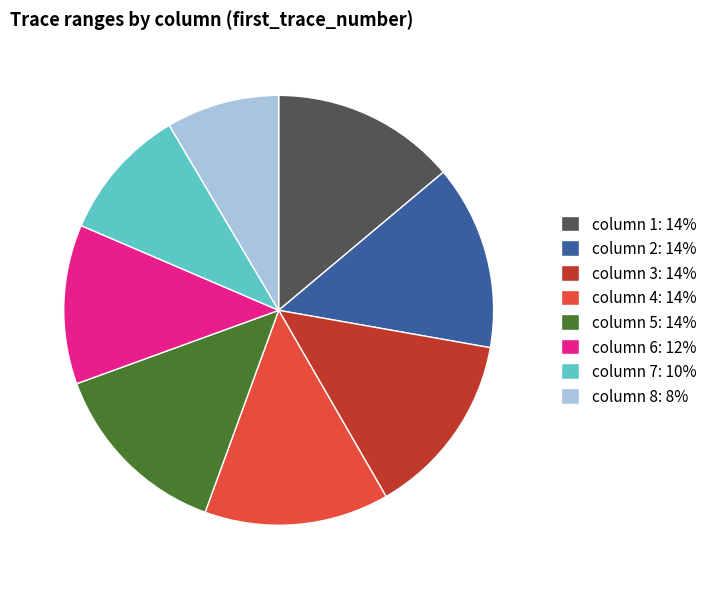

Does any single category account for the majority?

No